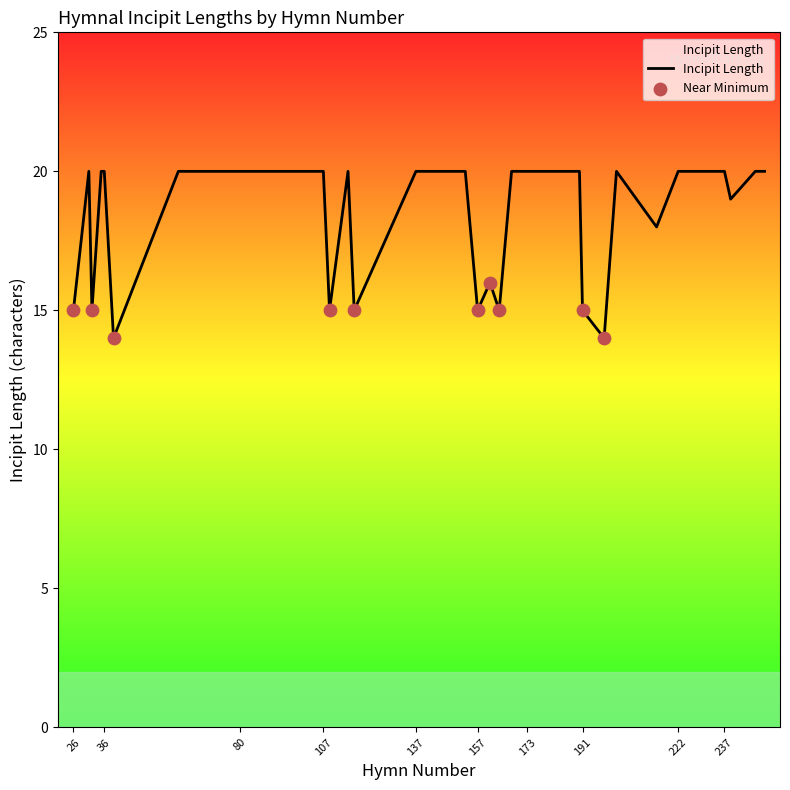

What is the difference between the maximum and minimum values?

6